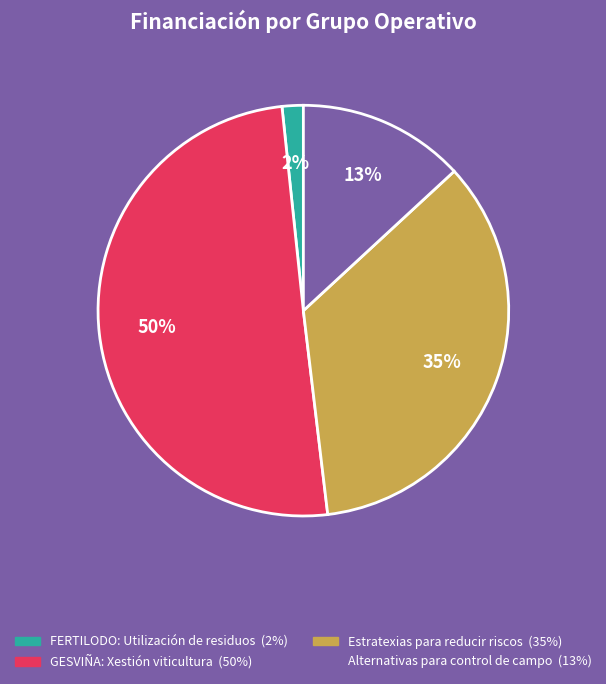

Which category has the smallest portion of the pie?

FERTILODO: Utilización de residuos